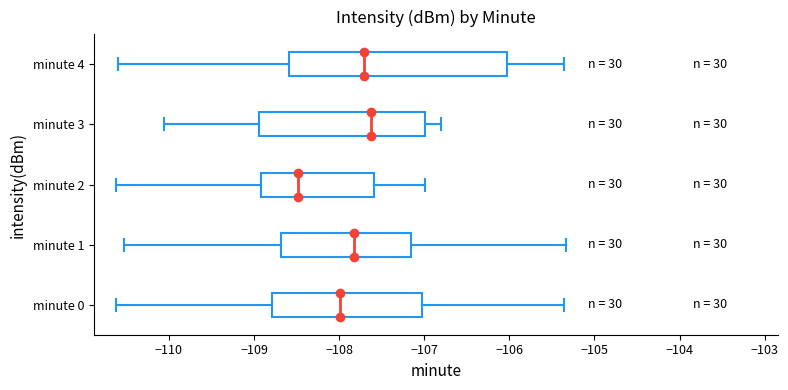

Comparing the boxes themselves (not the whiskers), which one is the widest?

minute 4